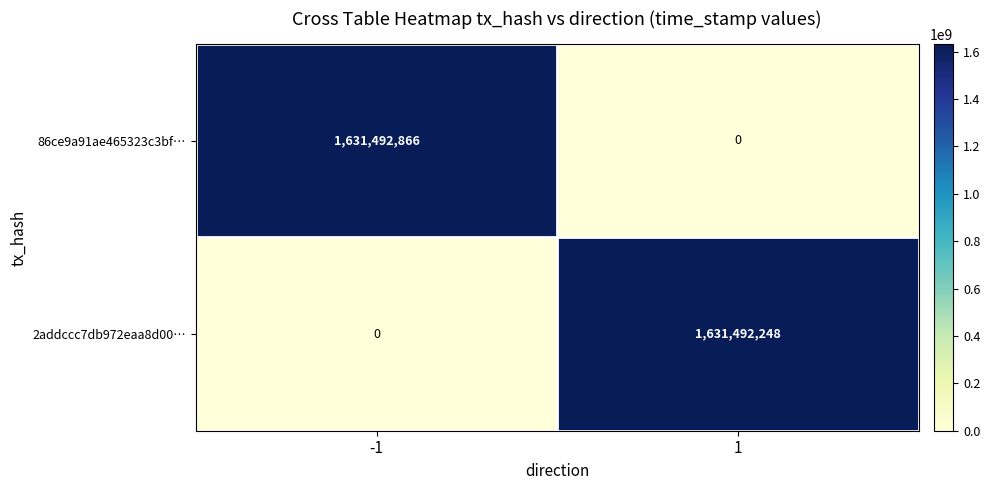

The 86ce9a91ae465323c3bf… series shows 0 at 1. True or false?

True